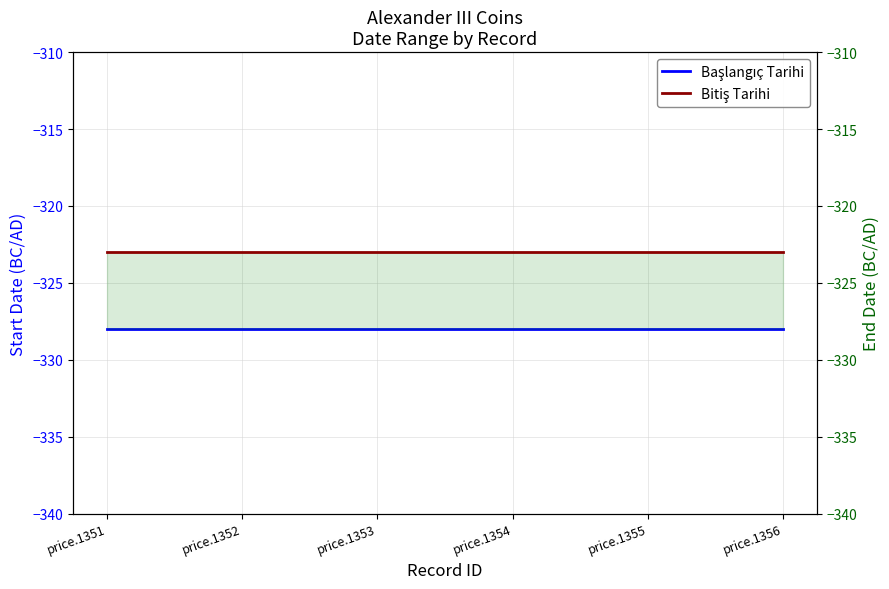

List the series in order of their peak value, lowest first.

Başlangıç Tarihi, Bitiş Tarihi